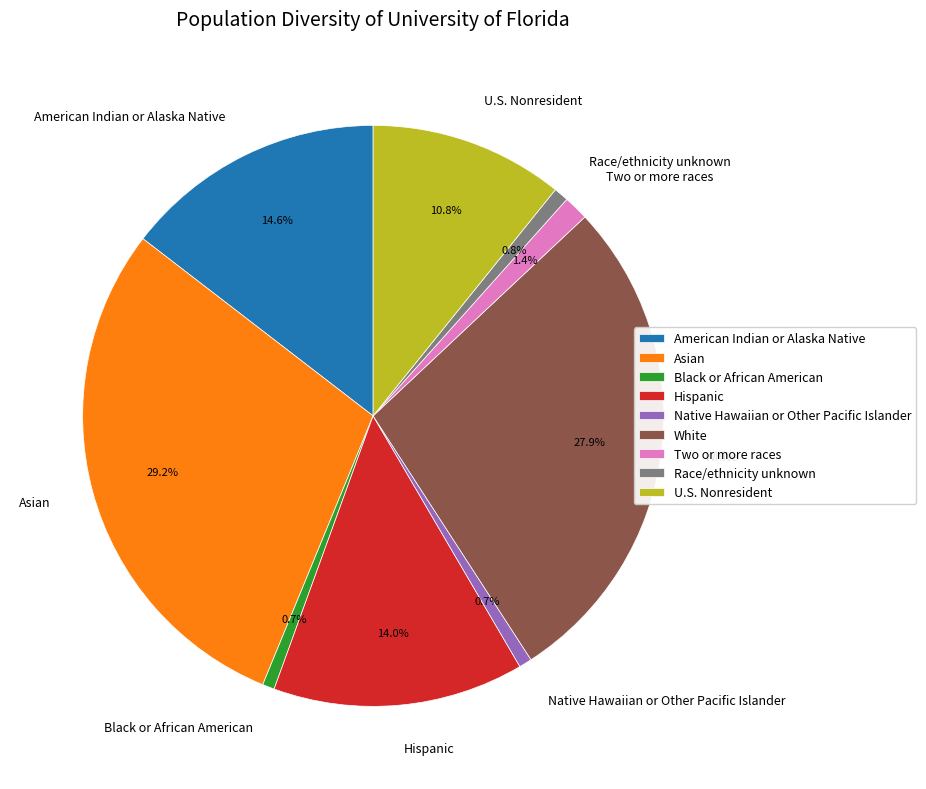

Is there a majority slice in this chart?

No